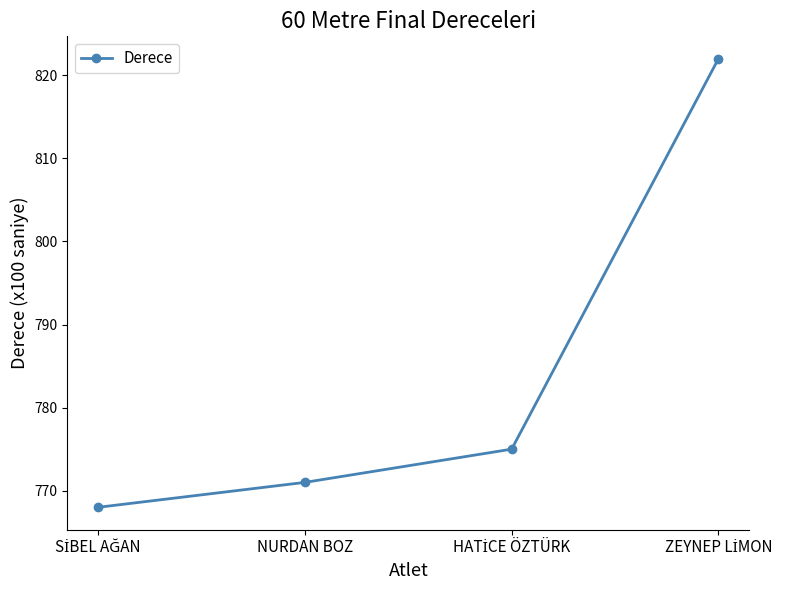

True or false: the data has more than 2 interior local peaks.

False